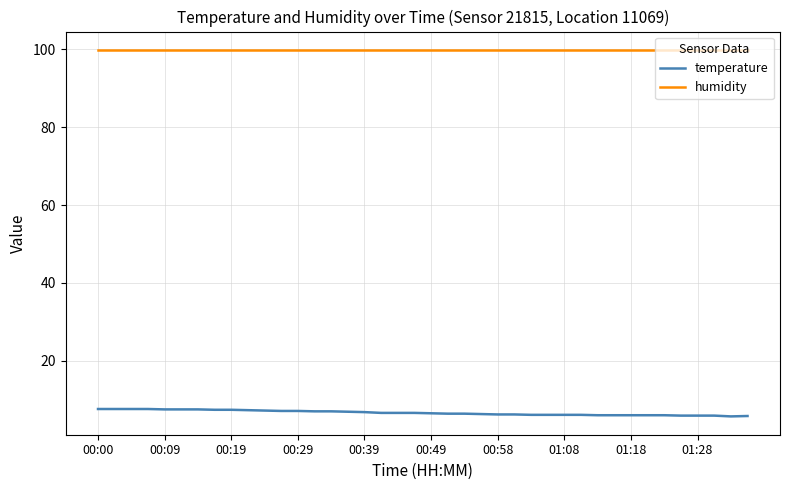

True or false: temperature and humidity cross at least once.

False